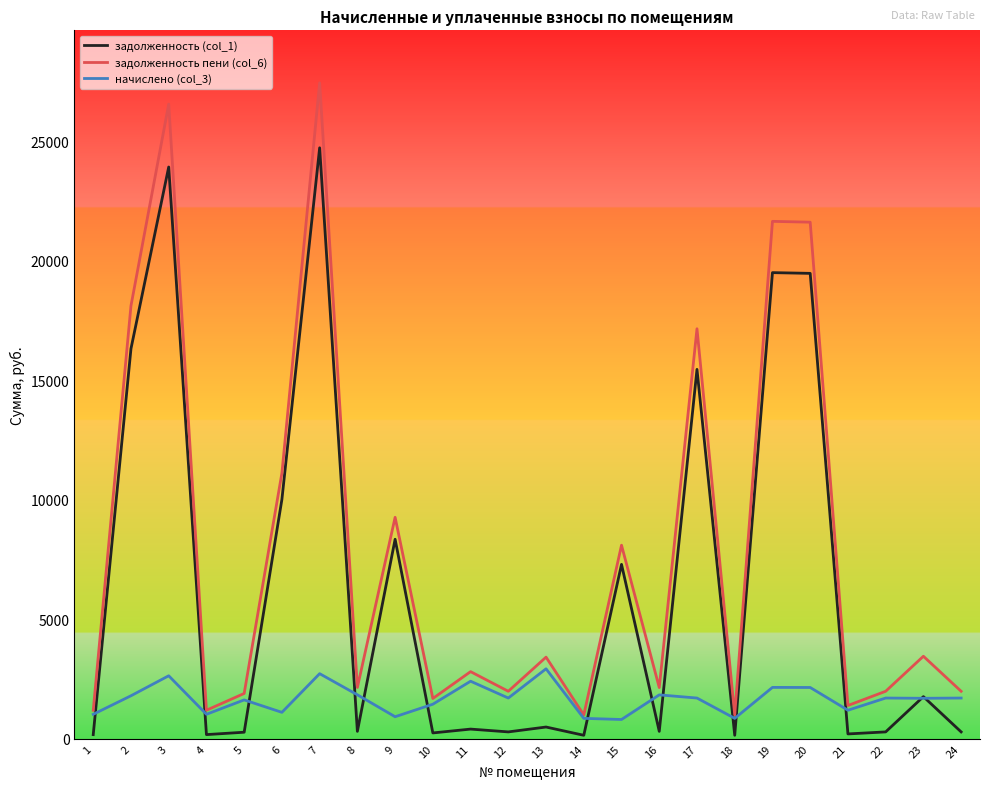

What is the difference between the maximum and minimum values in the начислено (col_3) series?

2122.9